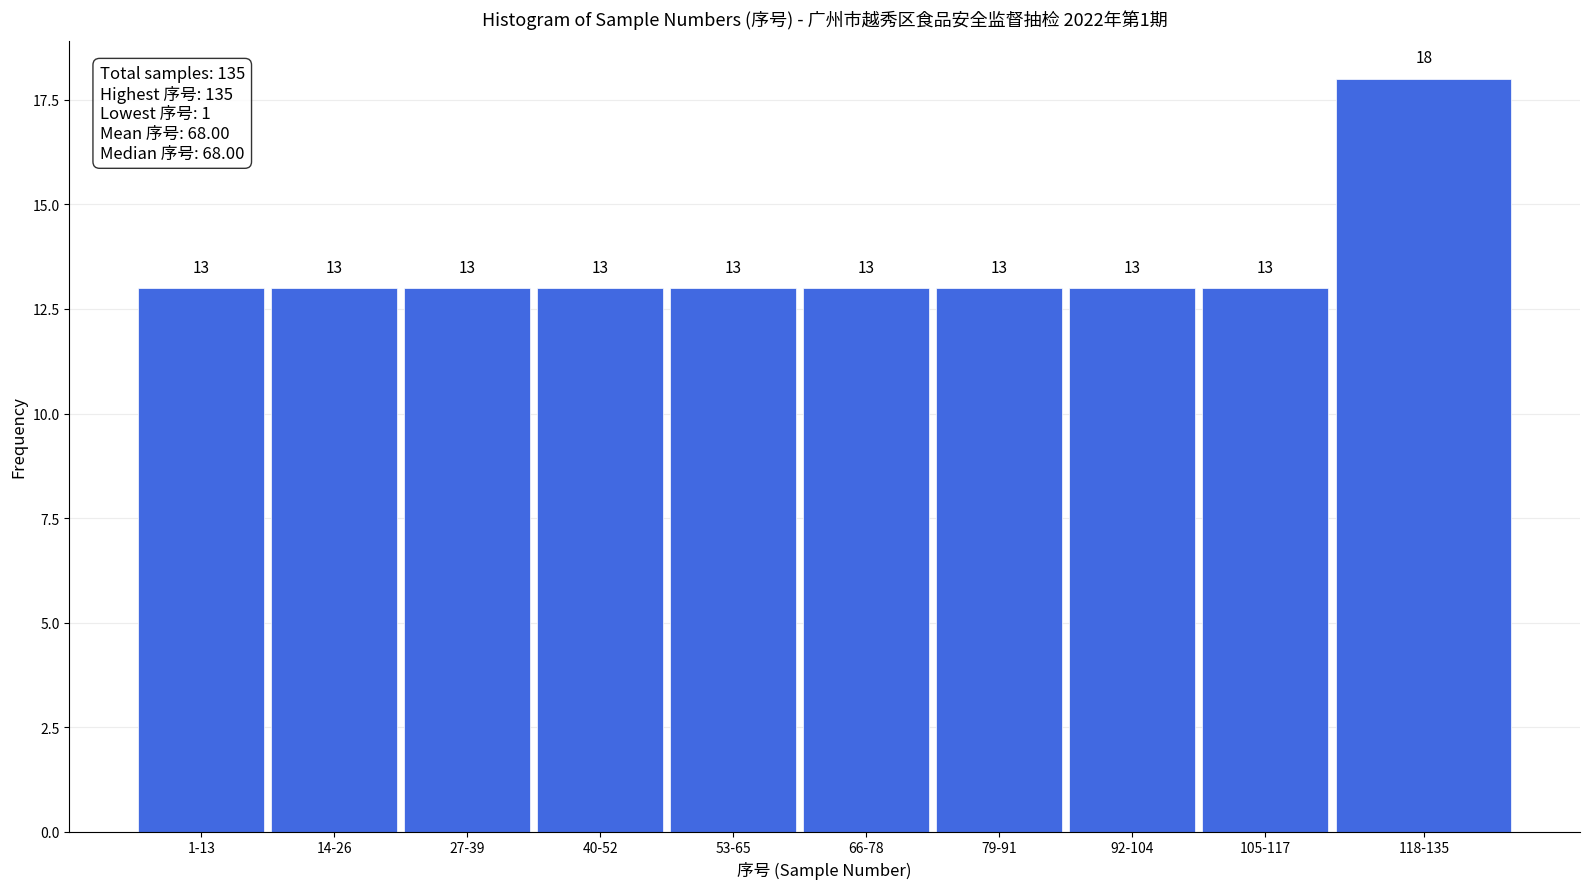

Reading right to left, list all the values displayed in this chart.

18	13	13	13	13	13	13	13	13	13